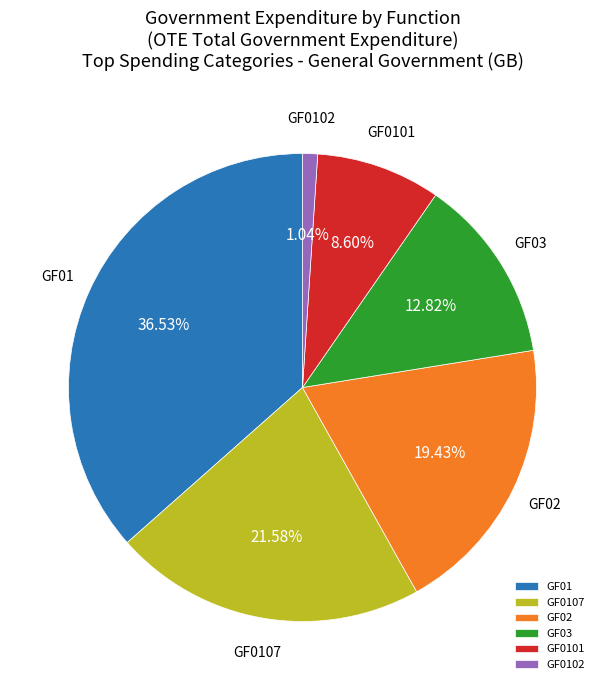

What is the largest slice in the pie chart?

GF01